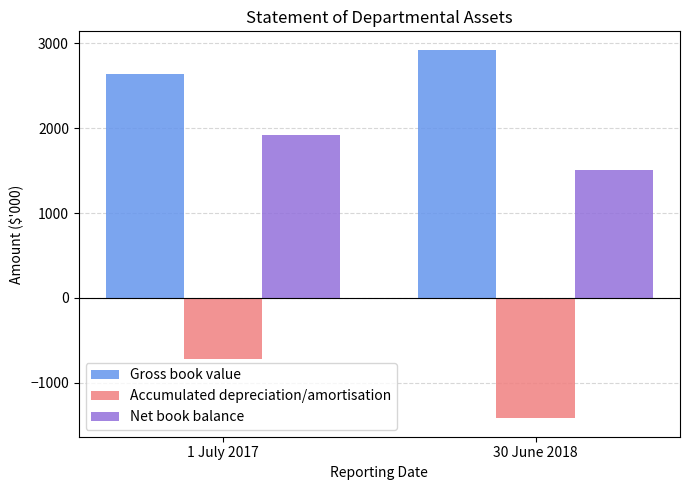

Which series has the largest total across all categories?

Gross book value